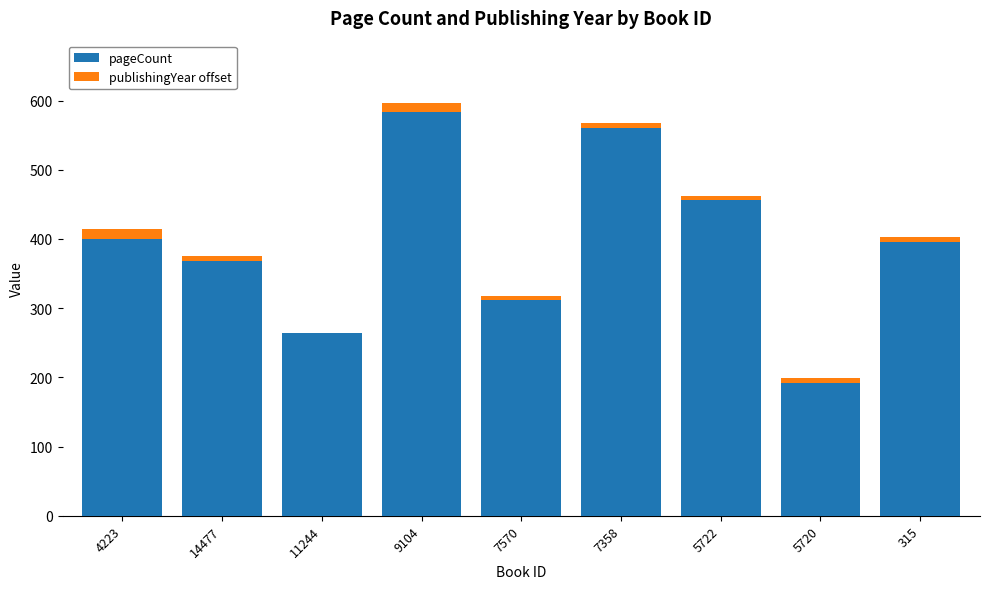

At which category is the sum across all series the highest?

9104